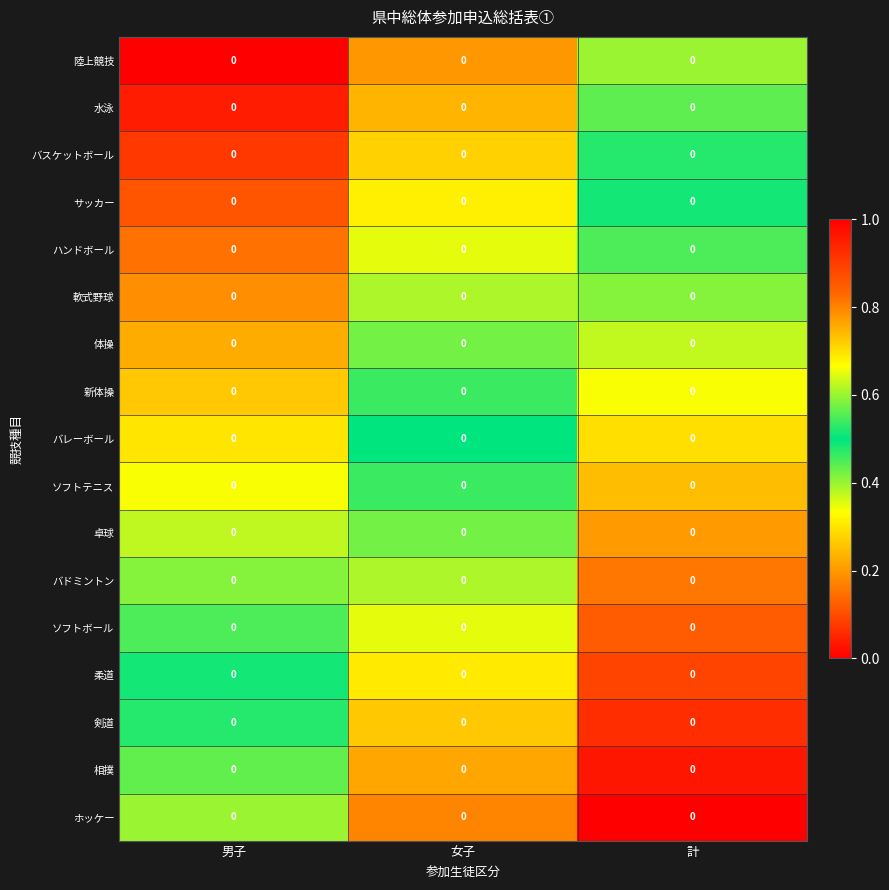

Reading left to right, what are all the values shown in this chart?

陸上競技: 男子=0.0	女子=0.0	計=0.0
水泳: 男子=0.0	女子=0.0	計=0.0
バスケットボール: 男子=0.0	女子=0.0	計=0.0
サッカー: 男子=0.0	女子=0.0	計=0.0
ハンドボール: 男子=0.0	女子=0.0	計=0.0
軟式野球: 男子=0.0	女子=0.0	計=0.0
体操: 男子=0.0	女子=0.0	計=0.0
新体操: 男子=0.0	女子=0.0	計=0.0
バレーボール: 男子=0.0	女子=0.0	計=0.0
ソフトテニス: 男子=0.0	女子=0.0	計=0.0
卓球: 男子=0.0	女子=0.0	計=0.0
バドミントン: 男子=0.0	女子=0.0	計=0.0
ソフトボール: 男子=0.0	女子=0.0	計=0.0
柔道: 男子=0.0	女子=0.0	計=0.0
剣道: 男子=0.0	女子=0.0	計=0.0
相撲: 男子=0.0	女子=0.0	計=0.0
ホッケー: 男子=0.0	女子=0.0	計=0.0